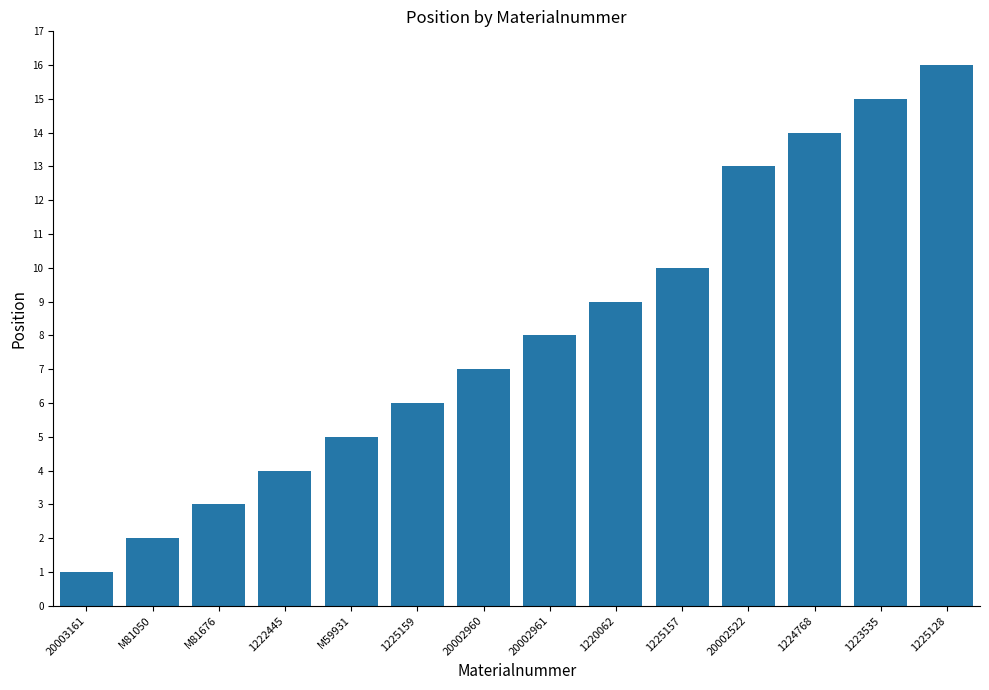

What is the difference between the values at 1225159 and 20002961?

2